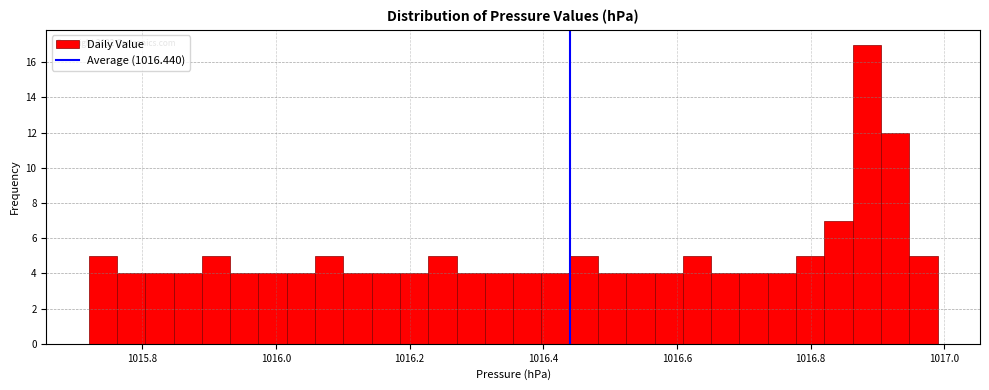

Around what value on the x-axis is the tallest bar? Give the approximate position of its centre, as read against the axis.

1016.88